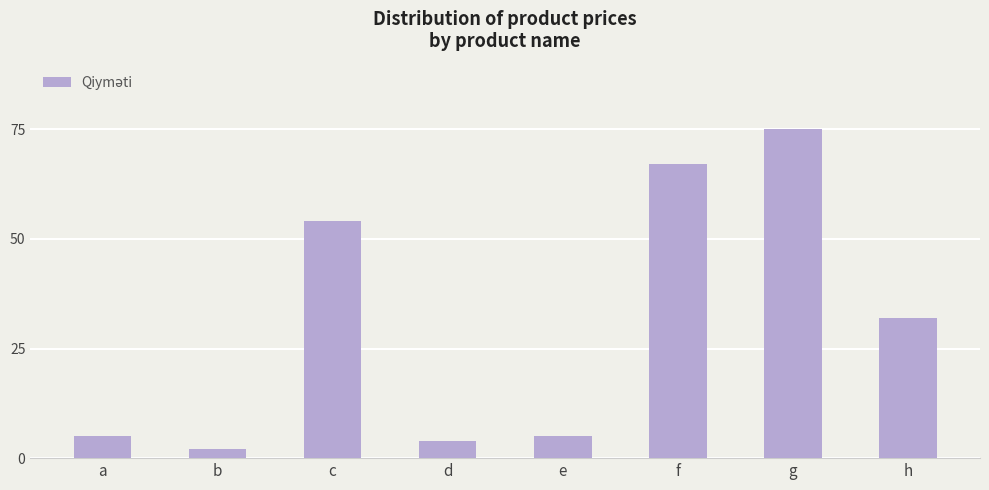

What is the sum of the values at b and g?

77